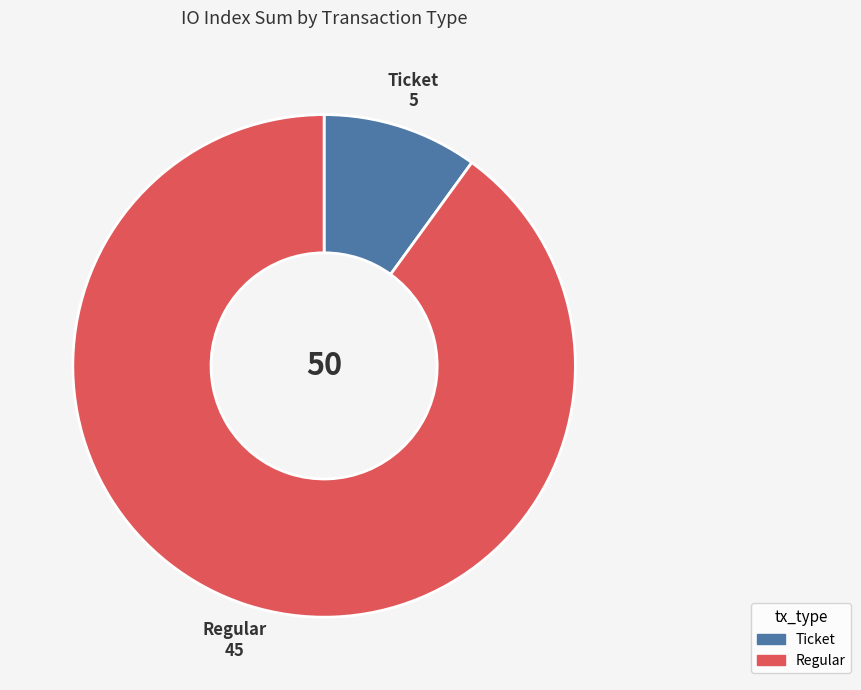

Does any single category account for the majority?

Yes